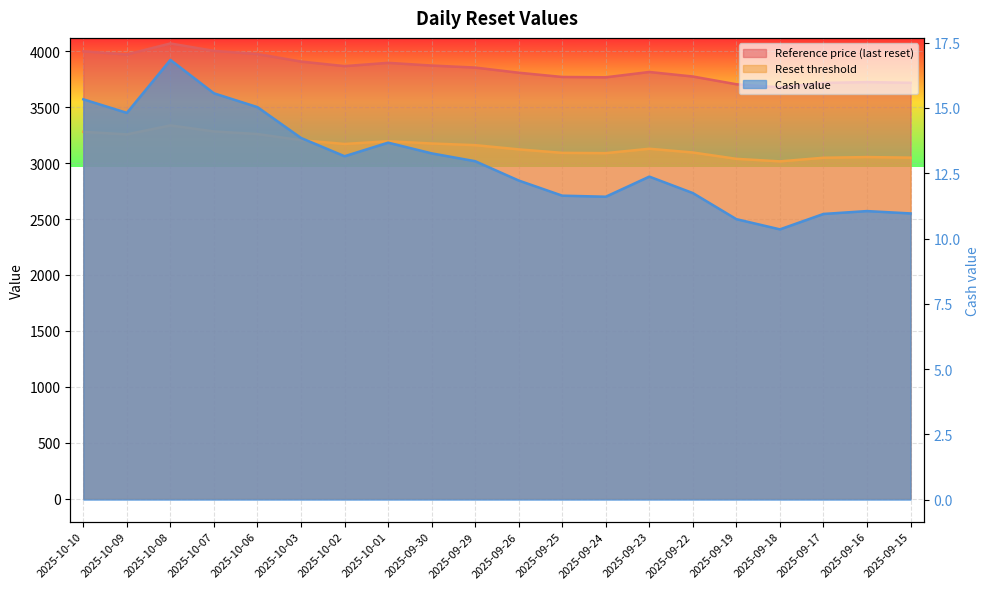

True or false: Reset threshold has more than 1 interior local peaks.

True